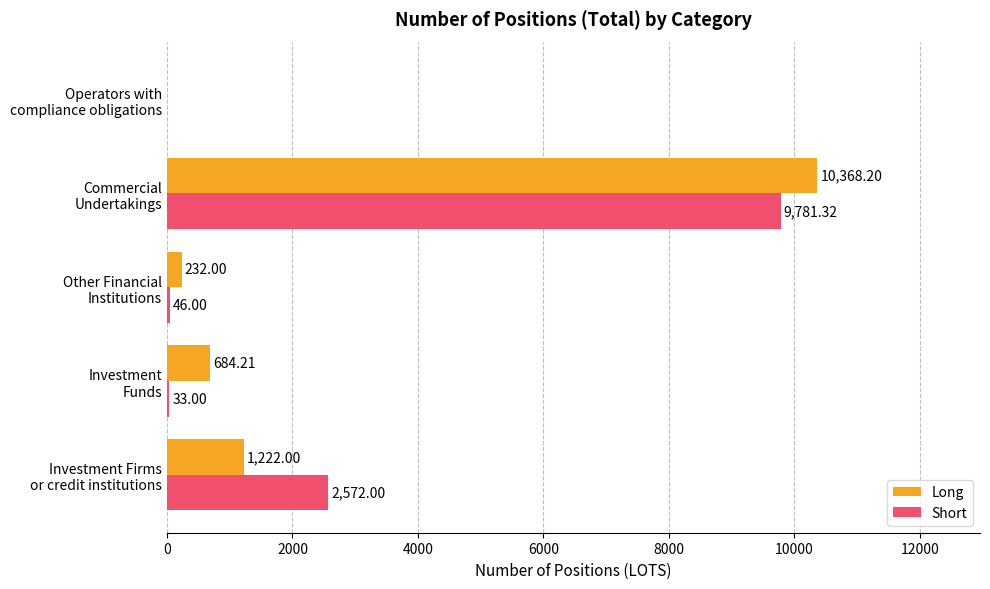

Which series has the largest total across all categories?

Long